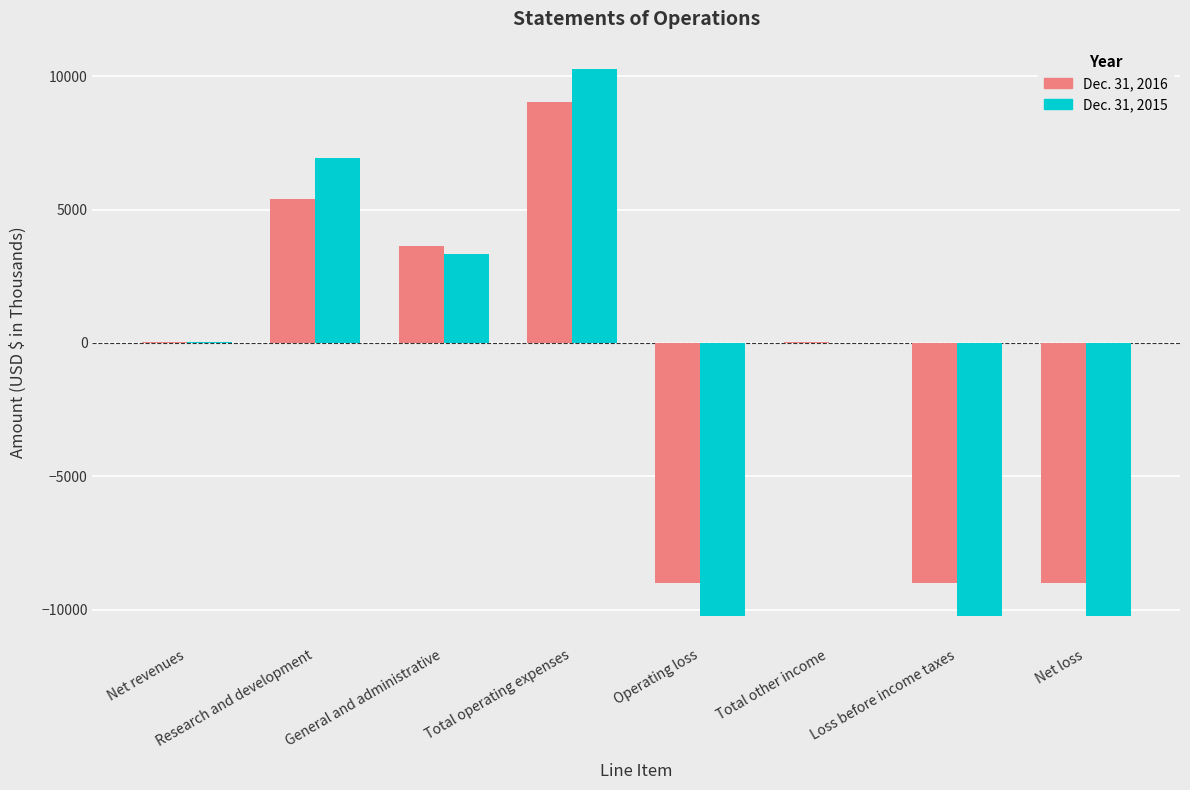

Which series has the widest spread of values?

Dec. 31, 2015